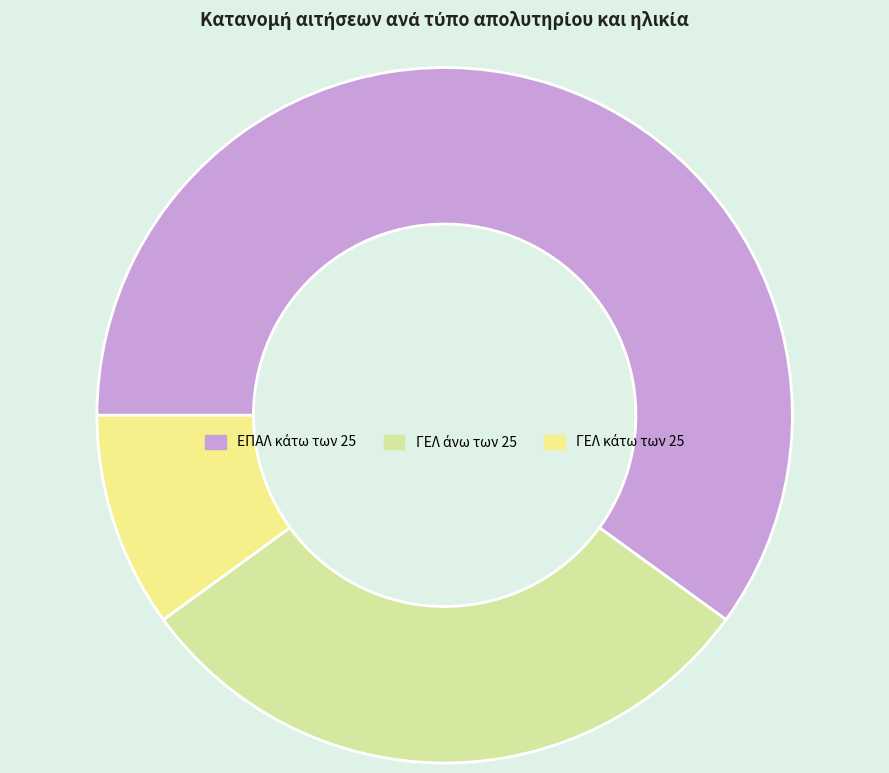

Count the number of slices in the pie.

3